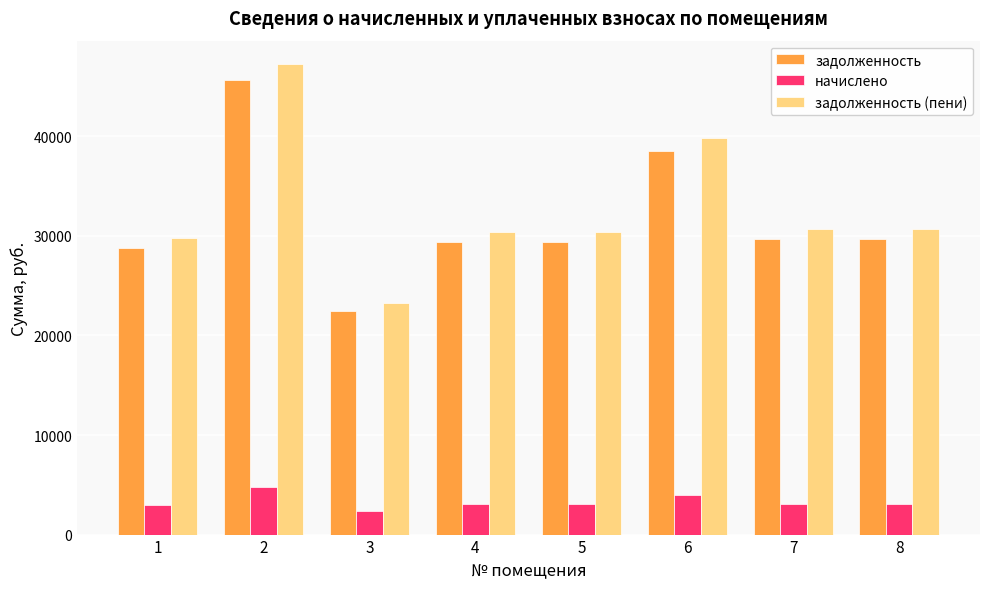

Which category has the highest value in the задолженность (пени) series?

2